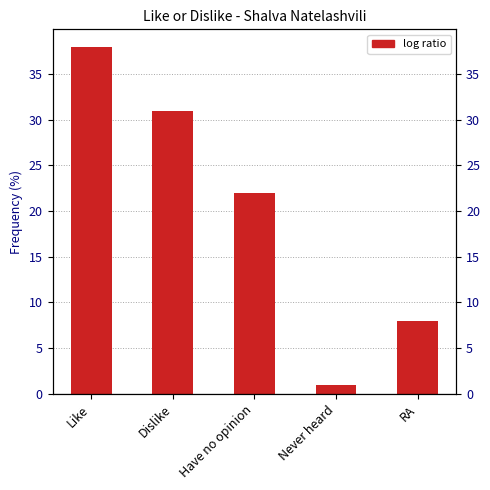

Count the number of categories in the chart.

5